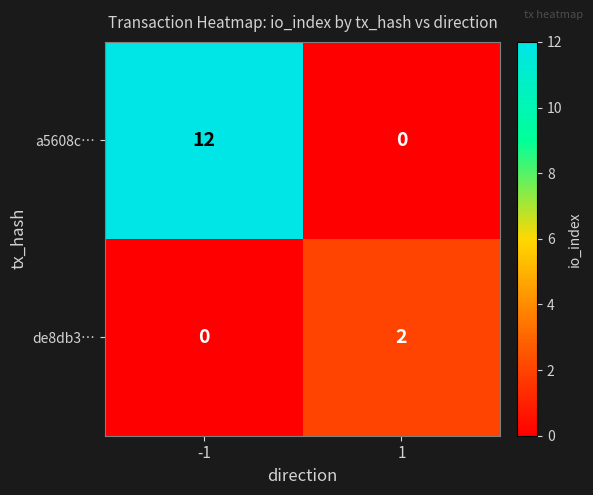

Is it true that de8db3… equals 0 at -1?

True